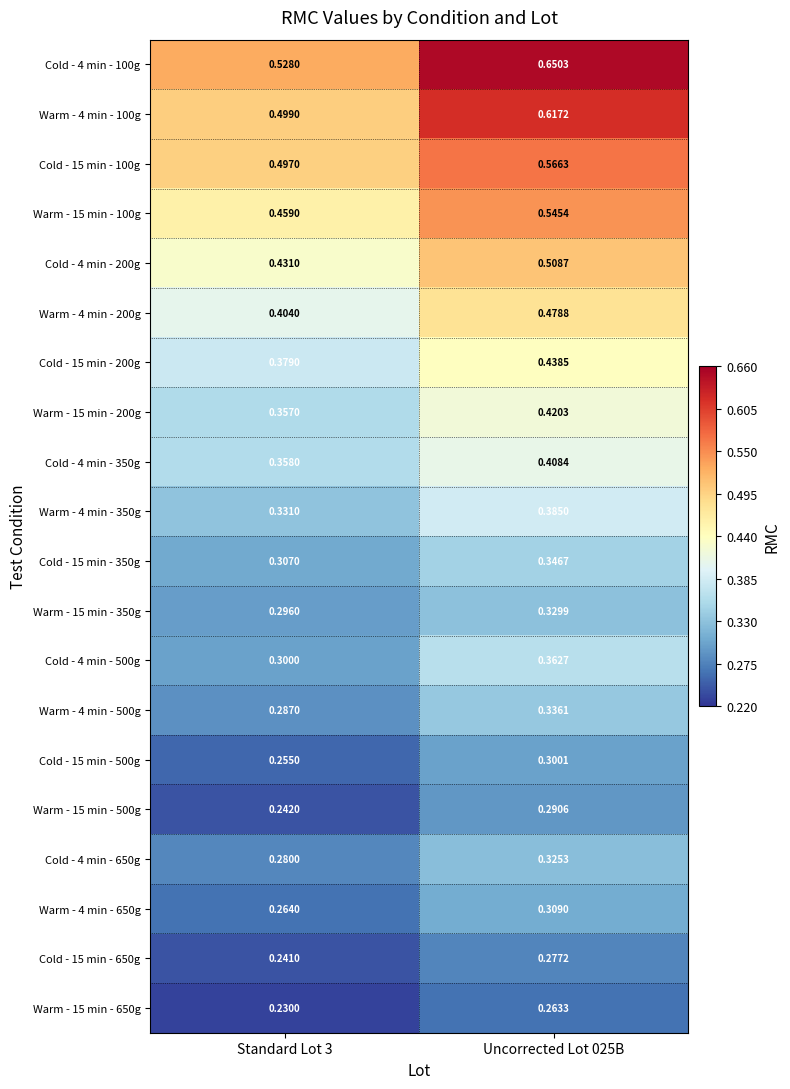

Is the value of Warm - 15 min - 650g at Uncorrected Lot 025B greater than the value of Cold - 15 min - 650g at Standard Lot 3?

Yes